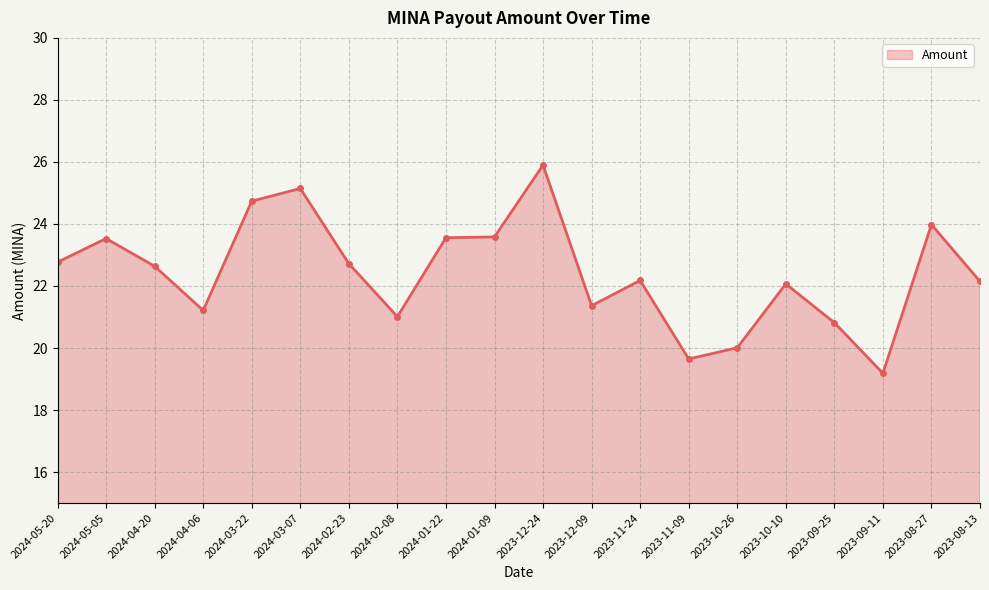

What value does the data have at 2024-05-05?

23.5